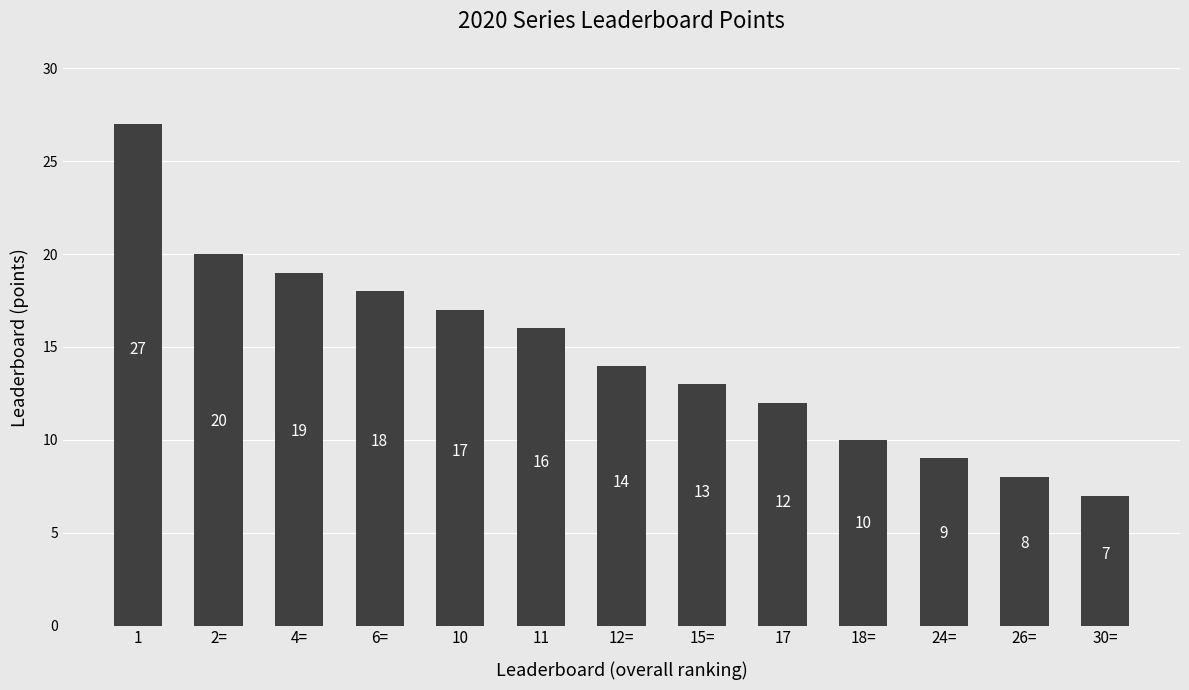

Reading left to right, what are all the values shown in this chart?

1=27	2==20	4==19	6==18	10=17	11=16	12==14	15==13	17=12	18==10	24==9	26==8	30==7